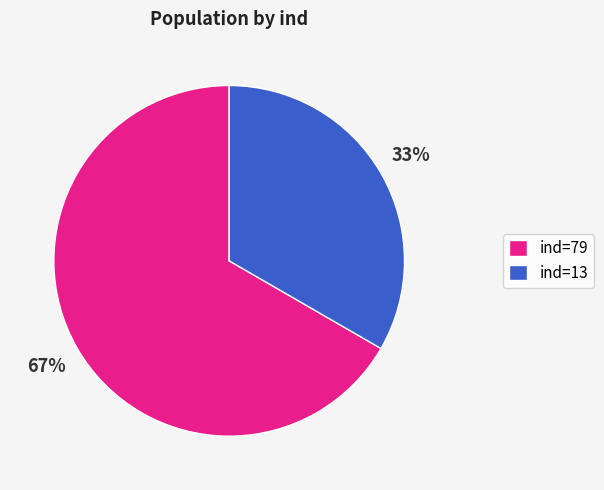

To the nearest percent, what is the combined percentage of ind=13 and ind=79?

100%